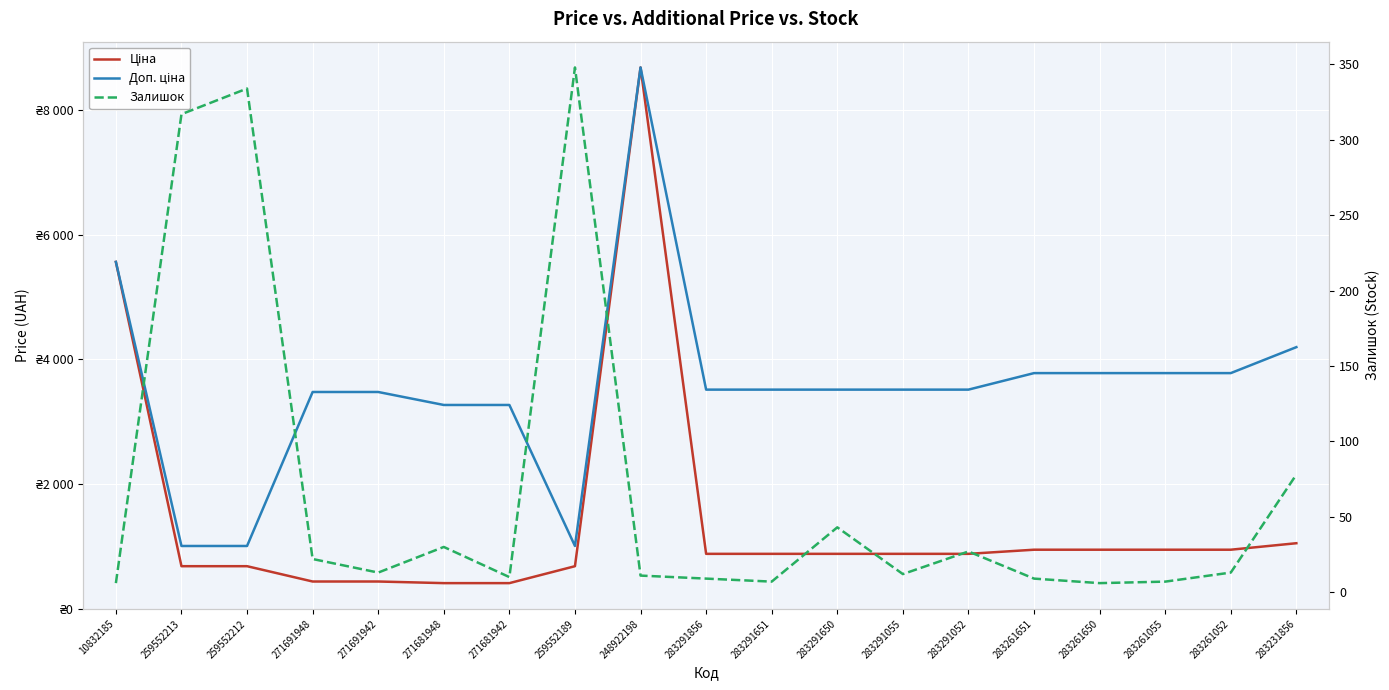

What position from the left is 271681942?

7